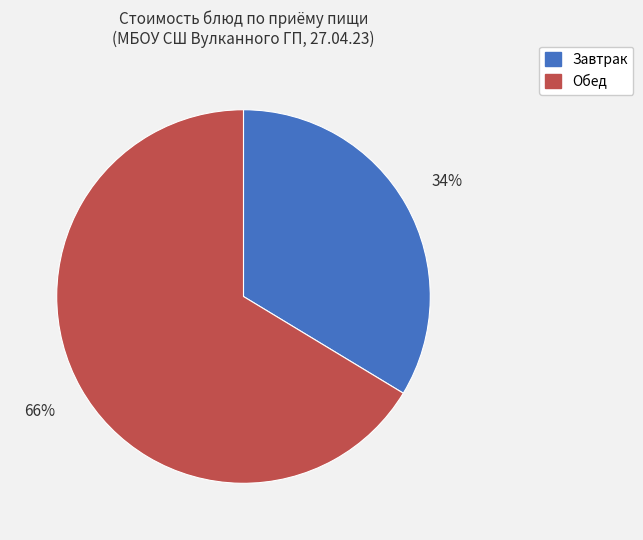

Is there a majority slice in this chart?

Yes